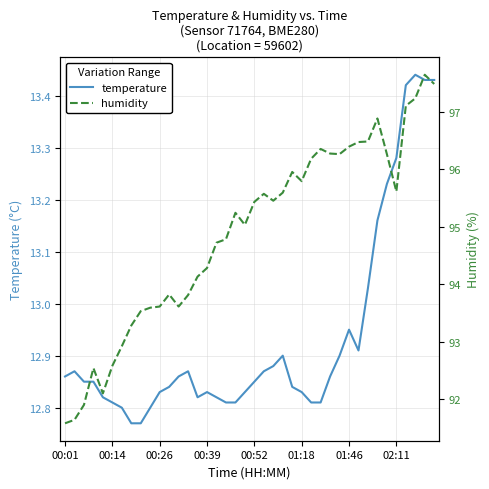

The value of temperature at 02:11 is 3.4. True or false?

False